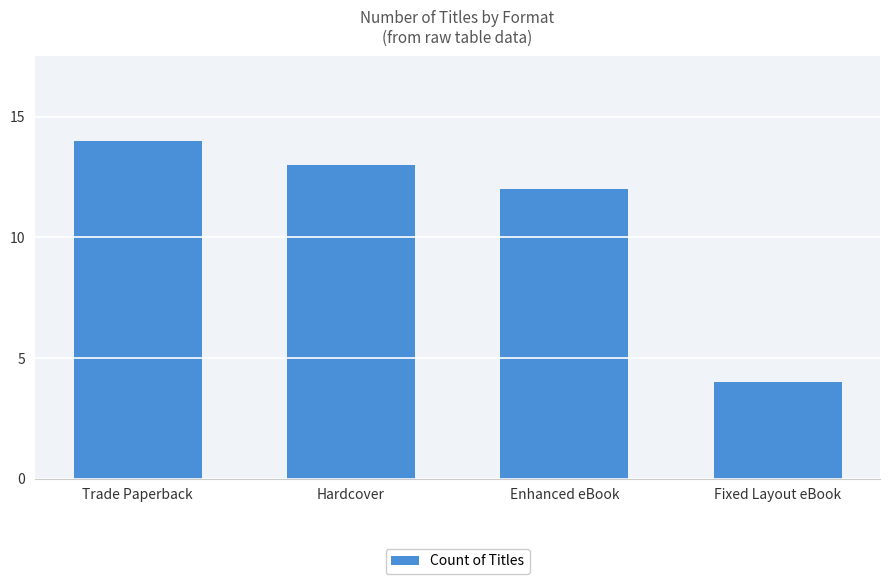

What is the smallest value displayed?

4